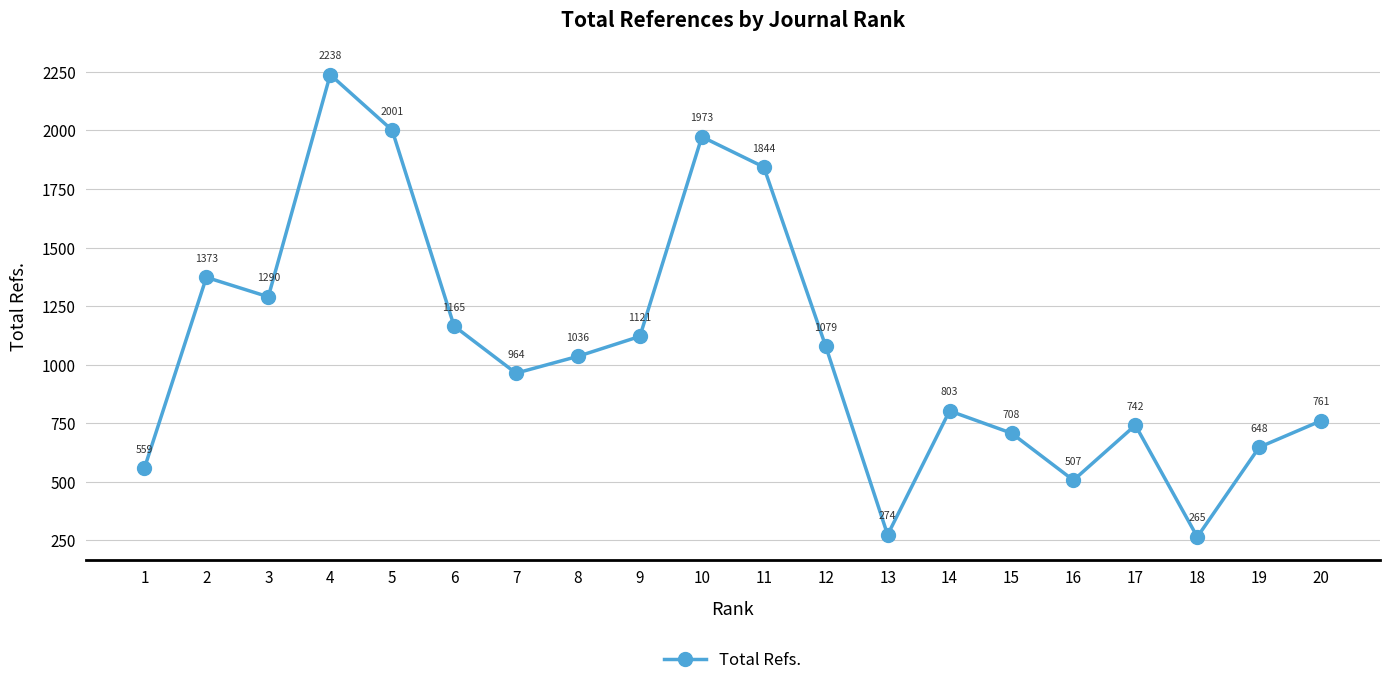

What is the value of the 14th point from the left?

803